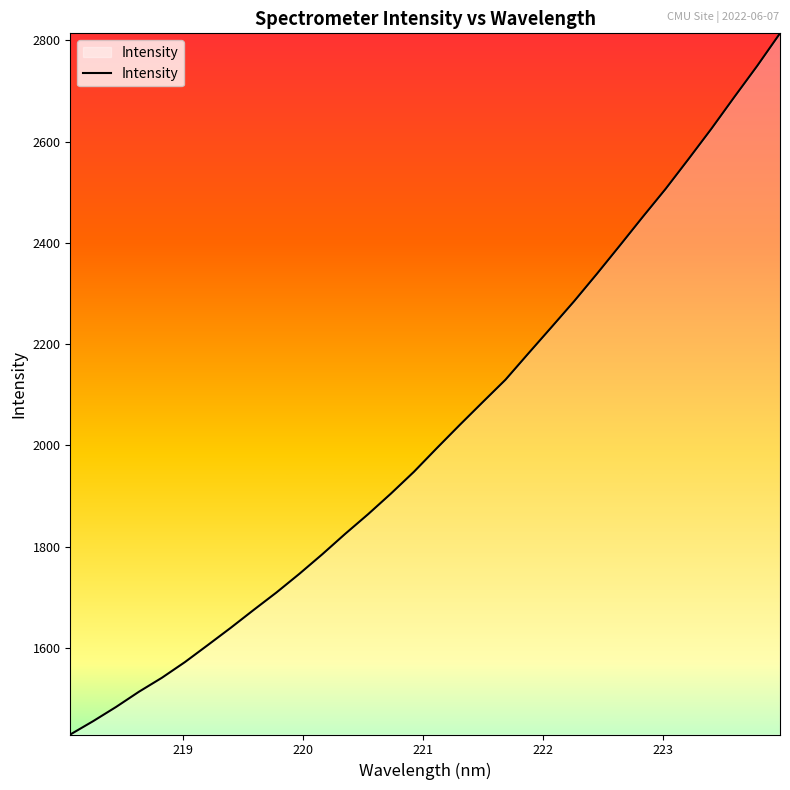

What is the smallest value displayed?

1429.1